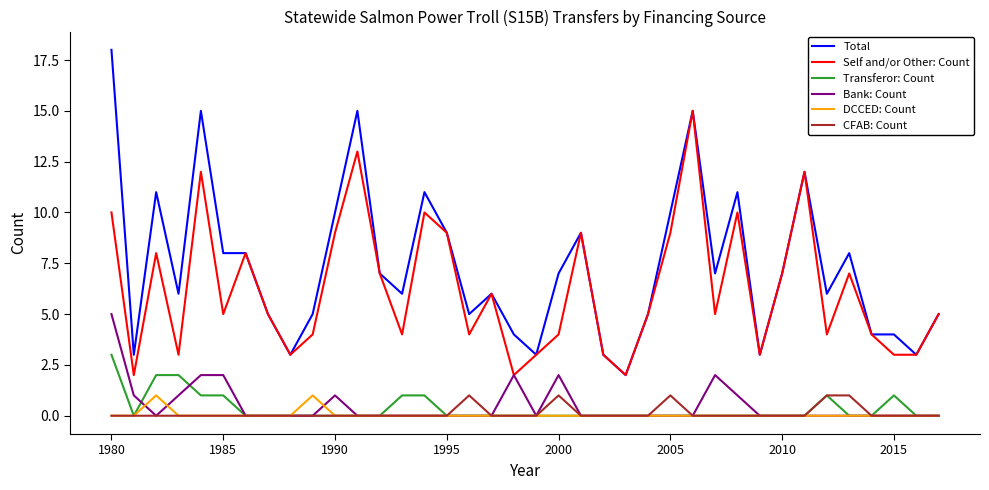

Which series has the largest total across all categories?

Total